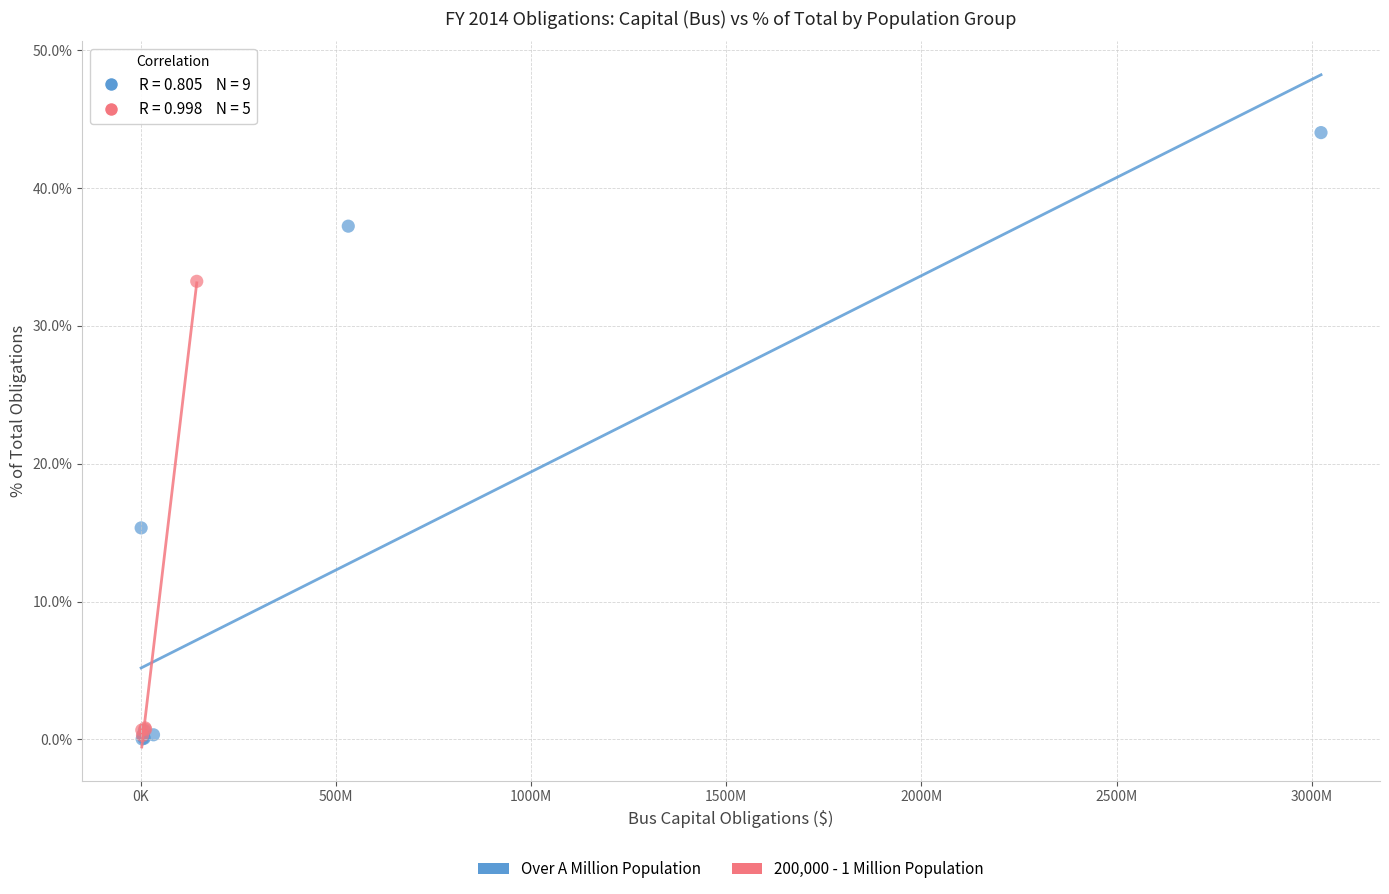

Which series reaches the maximum Y coordinate?

Over A Million Population